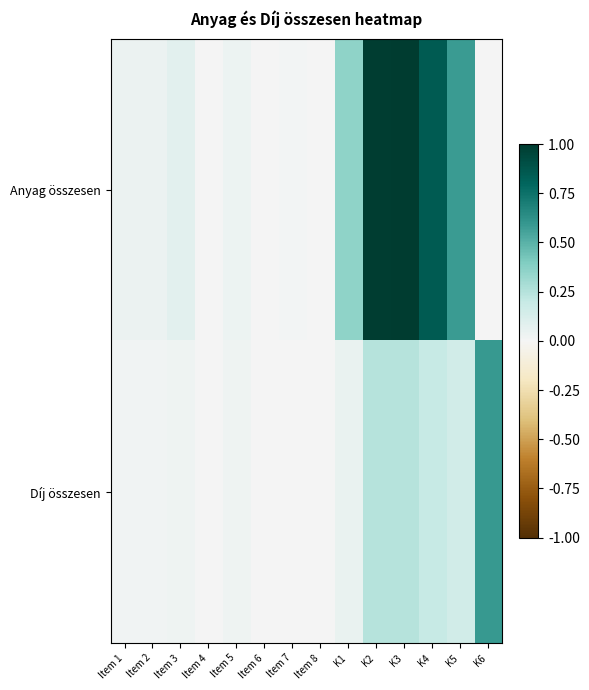

Reading right to left, transcribe all the data shown in this chart.

Anyag összesen: K6=0.0	K5=0.6	K4=0.8	K3=1.0	K2=1.0	K1=0.4	Item 8=0.0	Item 7=0.0	Item 6=0.0	Item 5=0.0	Item 4=0.0	Item 3=0.1	Item 2=0.0	Item 1=0.0
Díj összesen: K6=0.6	K5=0.1	K4=0.2	K3=0.2	K2=0.2	K1=0.0	Item 8=0.0	Item 7=0.0	Item 6=0.0	Item 5=0.0	Item 4=0.0	Item 3=0.0	Item 2=0.0	Item 1=0.0